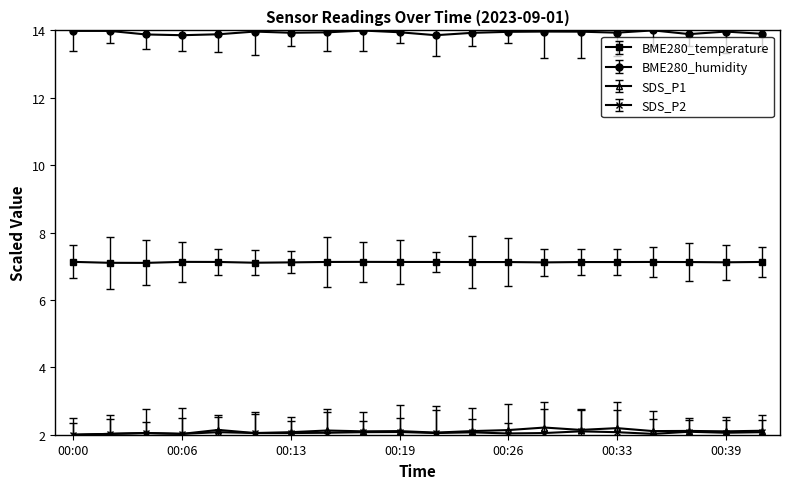

What is the maximum value shown in the chart?

14.0